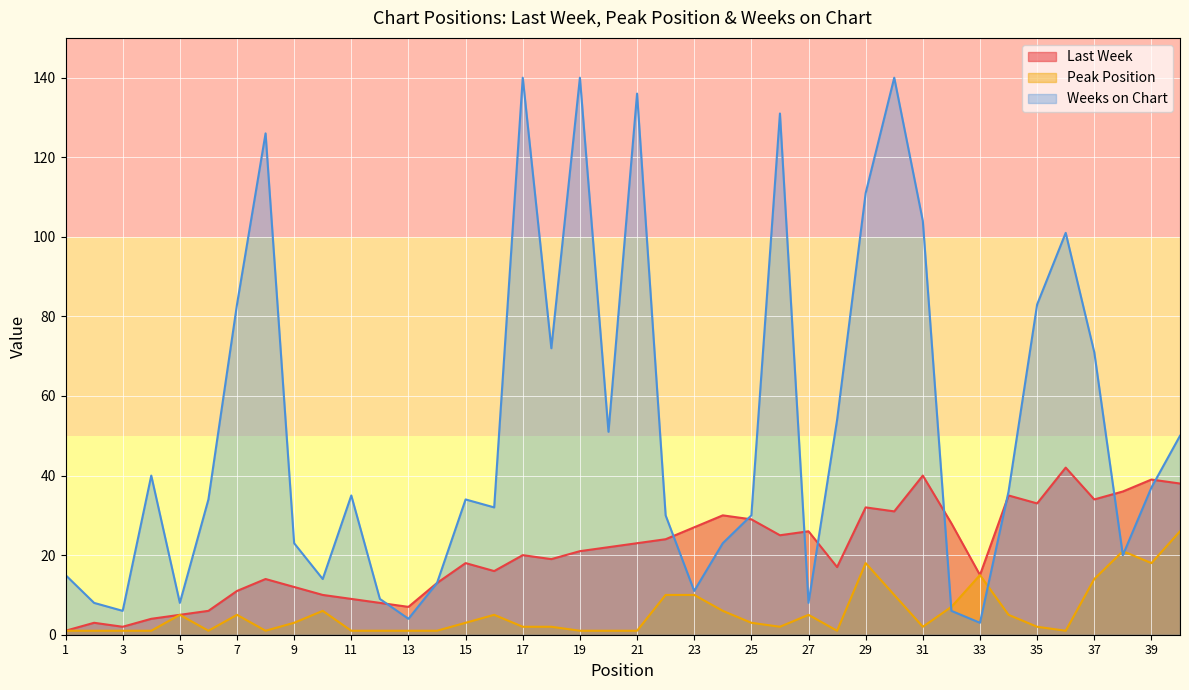

What is the value of the Peak Position point at the 25th from the left?

3